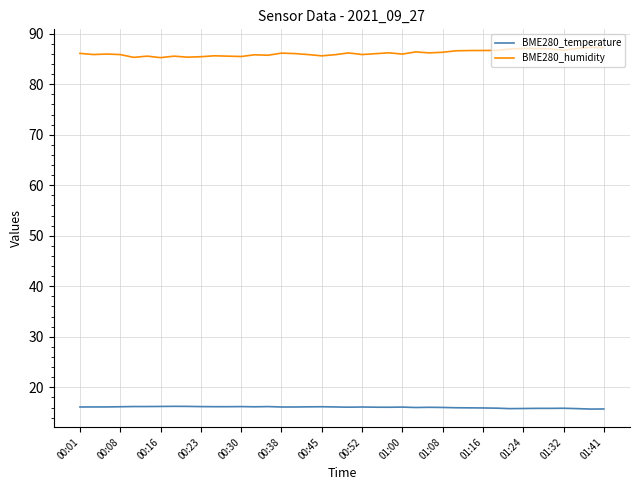

How many series are shown in this chart?

2